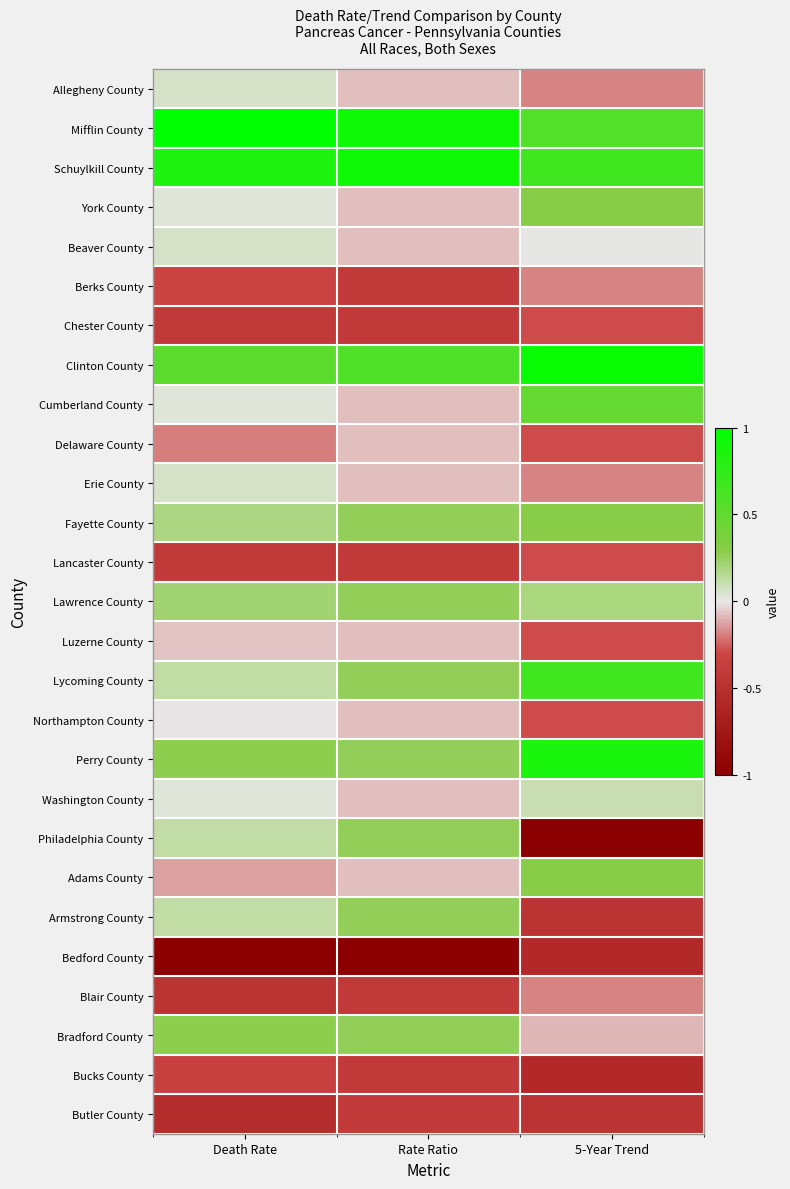

Reading left to right, what are all the values shown in this chart?

Allegheny County: Death Rate=0.1	Rate Ratio=-0.1	5-Year Trend=-0.2
Mifflin County: Death Rate=1.0	Rate Ratio=0.9	5-Year Trend=0.6
Schuylkill County: Death Rate=0.8	Rate Ratio=0.9	5-Year Trend=0.7
York County: Death Rate=0.0	Rate Ratio=-0.1	5-Year Trend=0.3
Beaver County: Death Rate=0.1	Rate Ratio=-0.1	5-Year Trend=0.0
Berks County: Death Rate=-0.3	Rate Ratio=-0.4	5-Year Trend=-0.2
Chester County: Death Rate=-0.4	Rate Ratio=-0.4	5-Year Trend=-0.3
Clinton County: Death Rate=0.5	Rate Ratio=0.6	5-Year Trend=1.0
Cumberland County: Death Rate=0.0	Rate Ratio=-0.1	5-Year Trend=0.5
Delaware County: Death Rate=-0.2	Rate Ratio=-0.1	5-Year Trend=-0.3
Erie County: Death Rate=0.1	Rate Ratio=-0.1	5-Year Trend=-0.2
Fayette County: Death Rate=0.2	Rate Ratio=0.3	5-Year Trend=0.3
Lancaster County: Death Rate=-0.4	Rate Ratio=-0.4	5-Year Trend=-0.3
Lawrence County: Death Rate=0.2	Rate Ratio=0.3	5-Year Trend=0.2
Luzerne County: Death Rate=-0.1	Rate Ratio=-0.1	5-Year Trend=-0.3
Lycoming County: Death Rate=0.1	Rate Ratio=0.3	5-Year Trend=0.7
Northampton County: Death Rate=-0.0	Rate Ratio=-0.1	5-Year Trend=-0.3
Perry County: Death Rate=0.3	Rate Ratio=0.3	5-Year Trend=0.9
Washington County: Death Rate=0.0	Rate Ratio=-0.1	5-Year Trend=0.1
Philadelphia County: Death Rate=0.1	Rate Ratio=0.3	5-Year Trend=-1.0
Adams County: Death Rate=-0.1	Rate Ratio=-0.1	5-Year Trend=0.3
Armstrong County: Death Rate=0.1	Rate Ratio=0.3	5-Year Trend=-0.5
Bedford County: Death Rate=-1.0	Rate Ratio=-1.1	5-Year Trend=-0.6
Blair County: Death Rate=-0.5	Rate Ratio=-0.4	5-Year Trend=-0.2
Bradford County: Death Rate=0.3	Rate Ratio=0.3	5-Year Trend=-0.1
Bucks County: Death Rate=-0.3	Rate Ratio=-0.4	5-Year Trend=-0.6
Butler County: Death Rate=-0.5	Rate Ratio=-0.4	5-Year Trend=-0.5